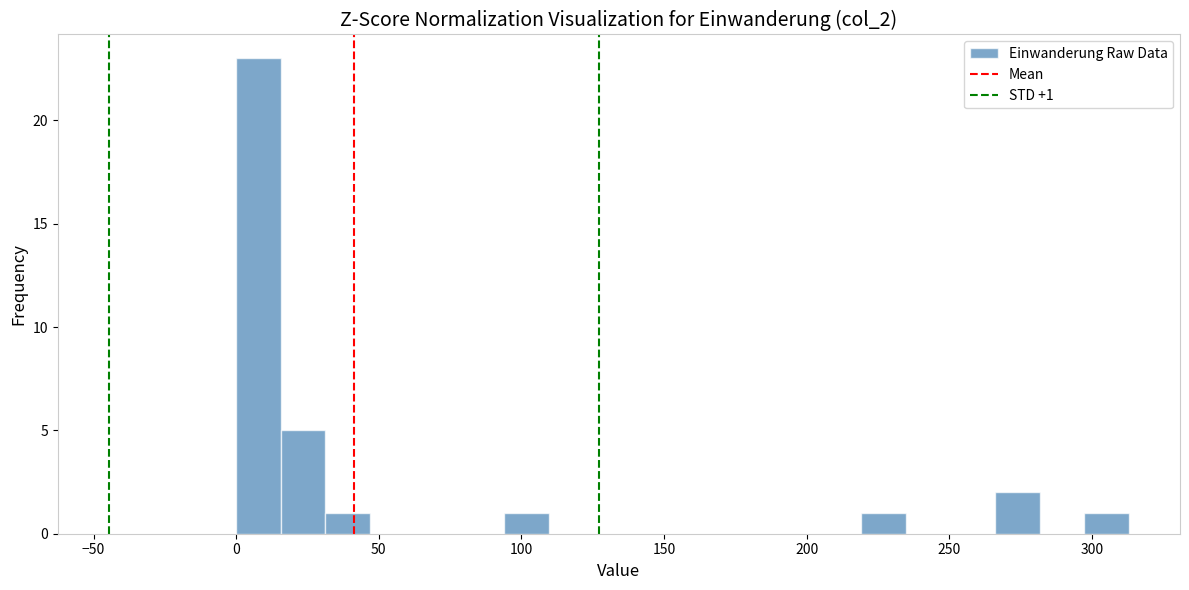

Read against the x-axis, roughly where is the centre of the tallest bar?

10